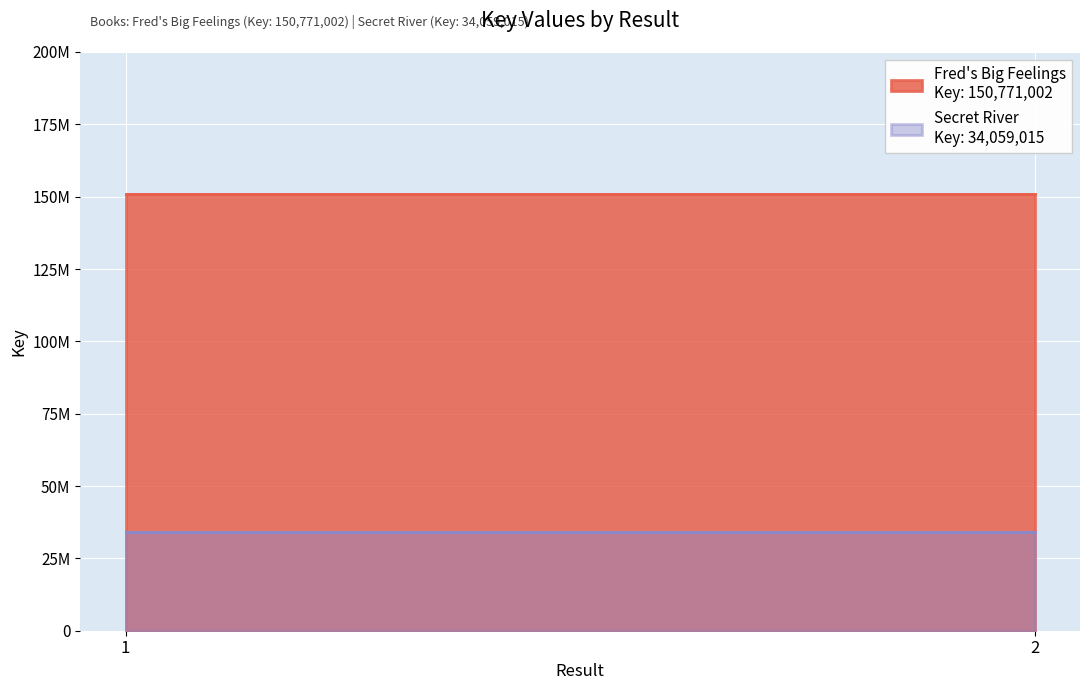

Read the Fred's Big Feelings value at 2.

150771002